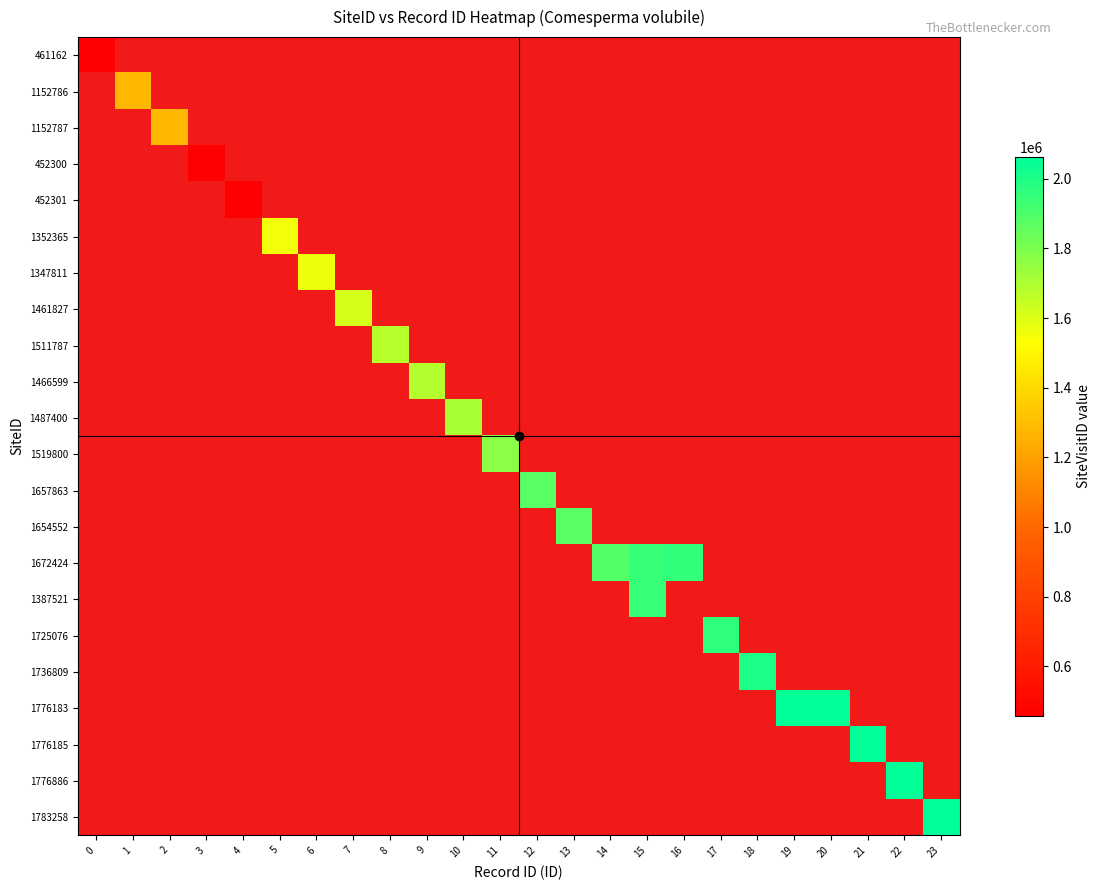

List the series in order of their overall mean, lowest first.

461162, 1152786, 1152787, 452300, 452301, 1352365, 1347811, 1461827, 1511787, 1466599, 1487400, 1519800, 1657863, 1654552, 1672424, 1387521, 1725076, 1736809, 1776183, 1776185, 1776886, 1783258